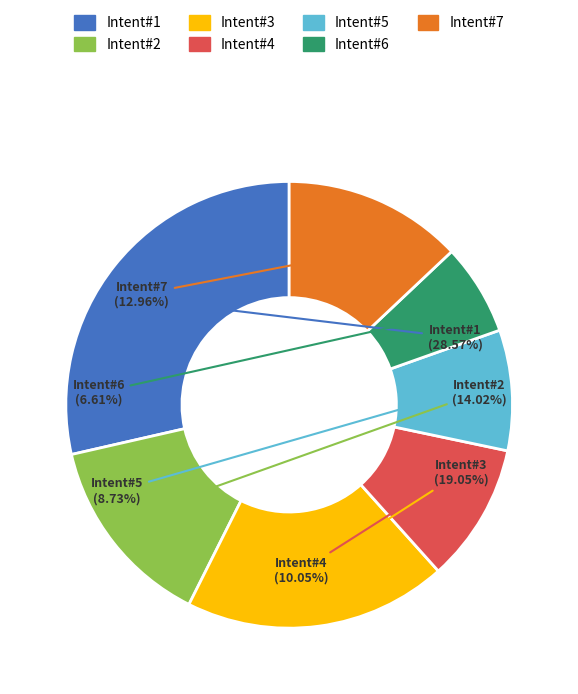

Is there any slice that represents more than half of the pie?

No